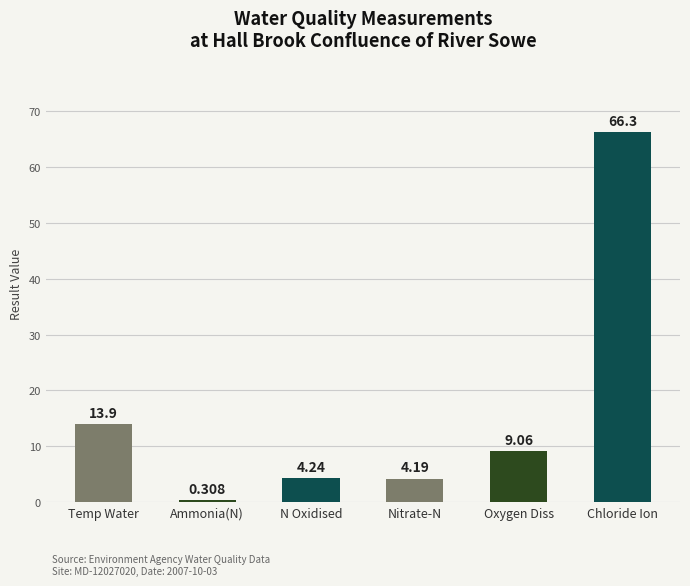

What is the difference between the maximum and minimum values?

66.0